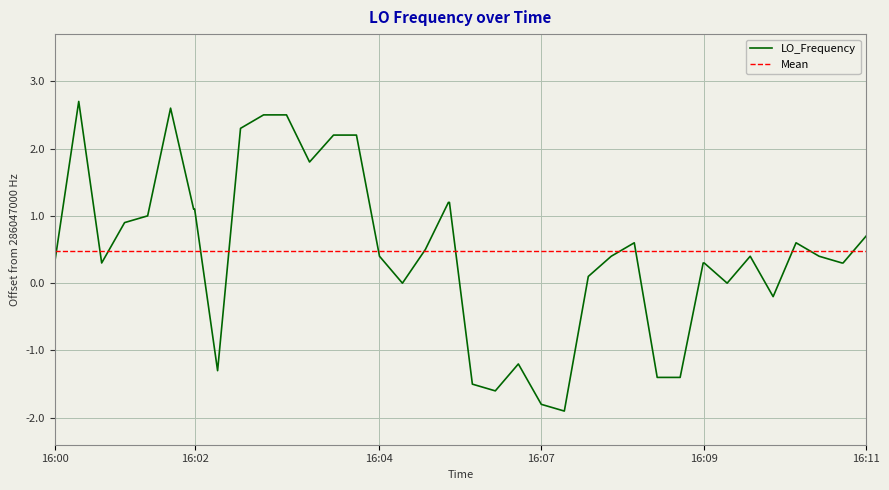

The LO_Frequency series shows 0.5 at 16:09. True or false?

False